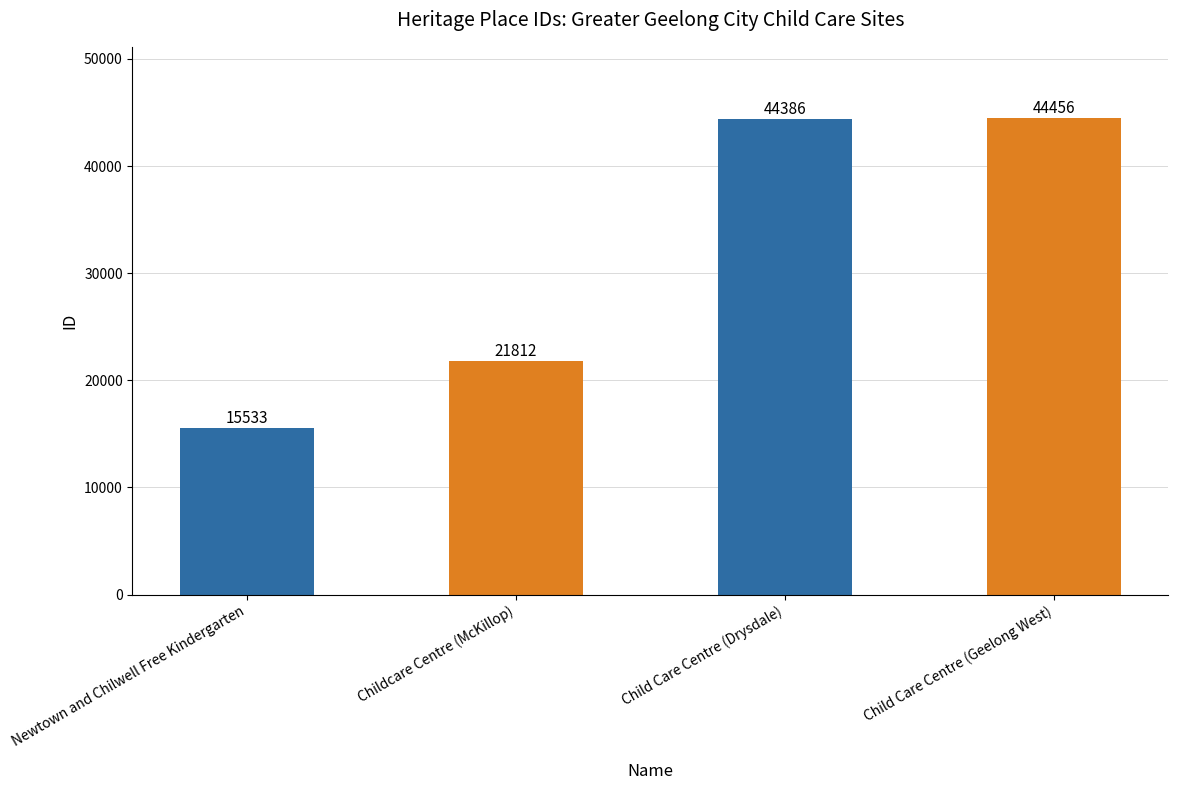

Are the bars grouped side by side (vs. stacked)?

No